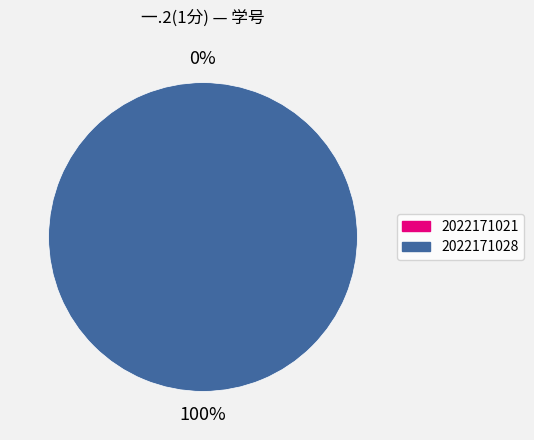

Does any single category account for the majority?

Yes